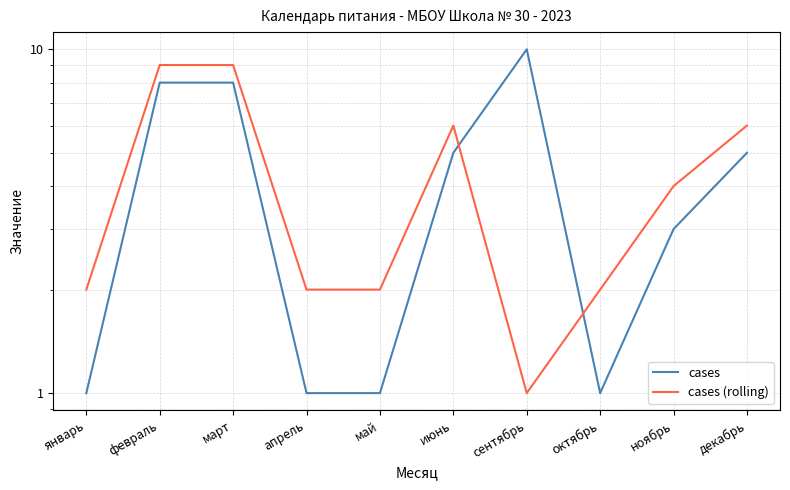

What is the value of the cases (rolling) point at the 5th from the left?

2